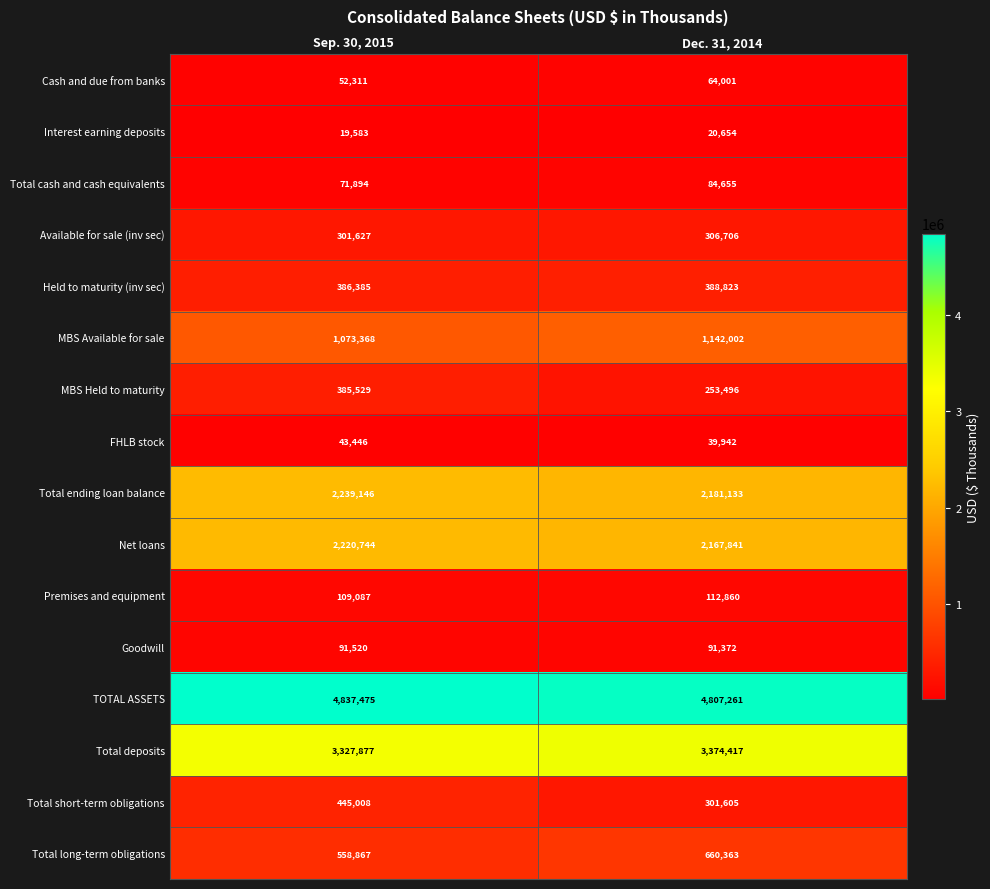

Is it true that Cash and due from banks equals 52311 at Sep. 30, 2015?

True